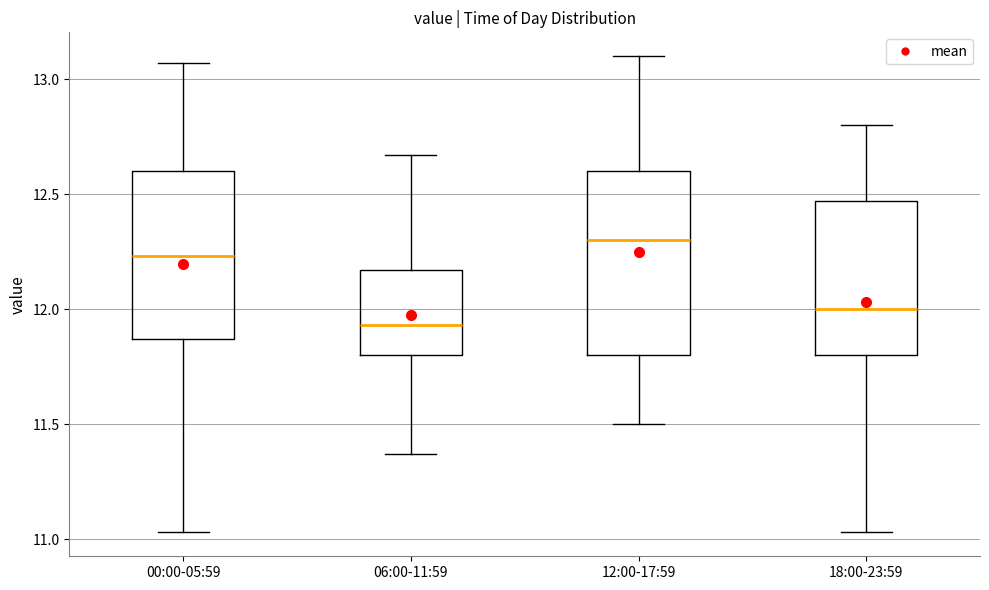

Which box's median line is the highest?

12:00-17:59